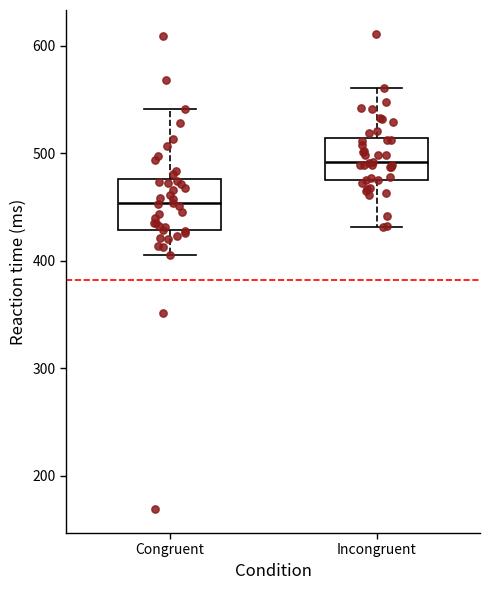

Reading left to right, read every box against the y-axis: the position of its median line, the range the box covers, and the ends of its whiskers. The values are not printed on the chart, so give them approximately, as read against the axis.

Congruent: median 450, box 430 to 480, whiskers 410 to 540
Incongruent: median 490, box 480 to 510, whiskers 430 to 560